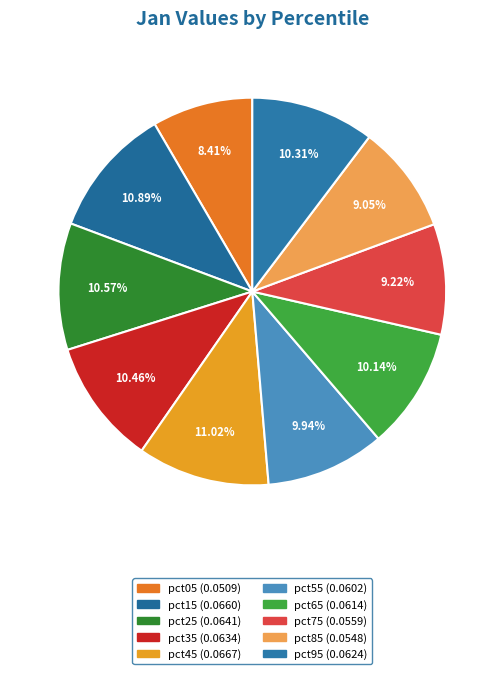

The pct85 slice represents 16% of the pie. True or false?

False